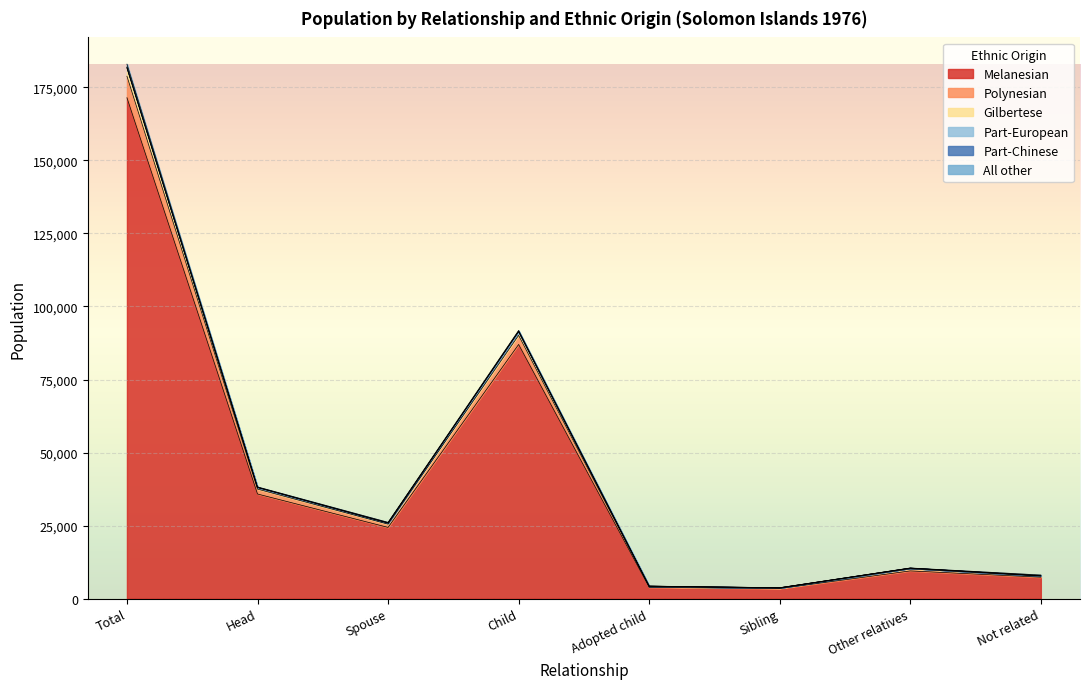

What is the highest value of the Melanesian series?

171455